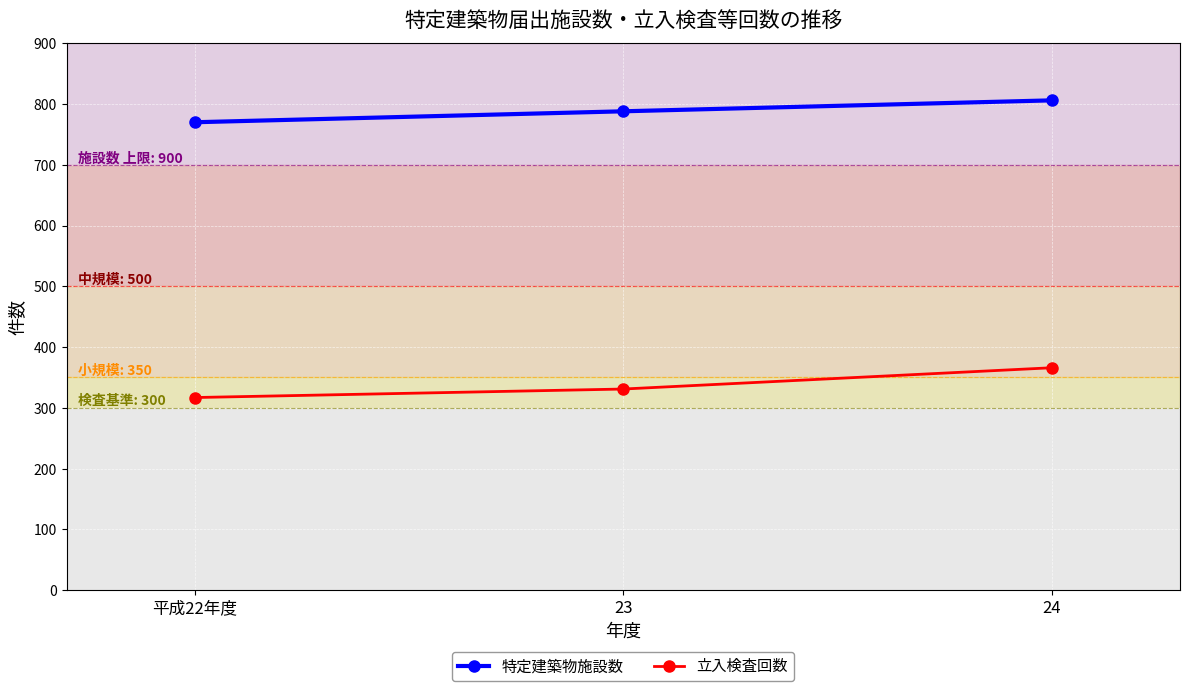

What is the difference between the maximum and minimum values in the 特定建築物施設数 series?

36